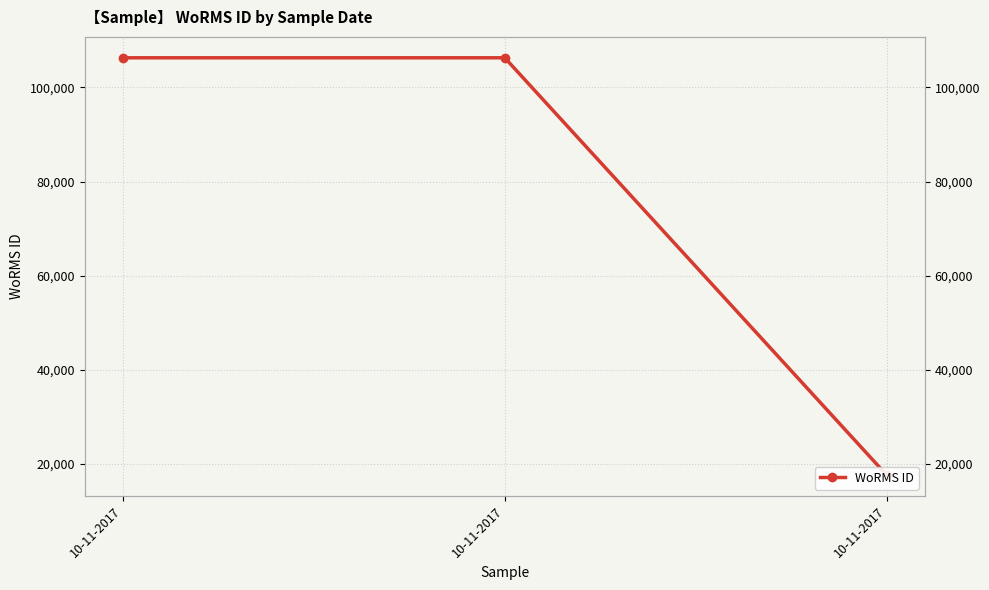

List the labels in order of value, smallest first.

10-11-2017, 10-11-2017, 10-11-2017